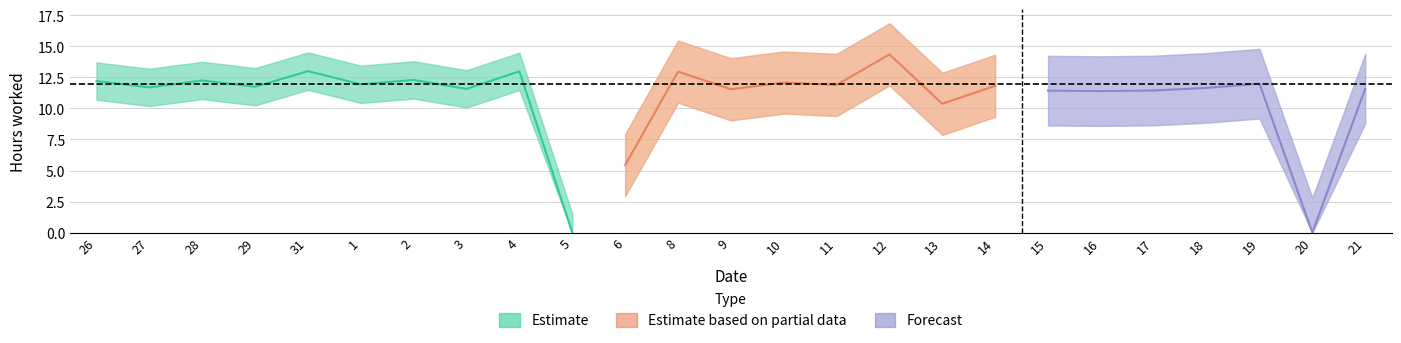

True or false: the data shows 13.0 at 31.

True